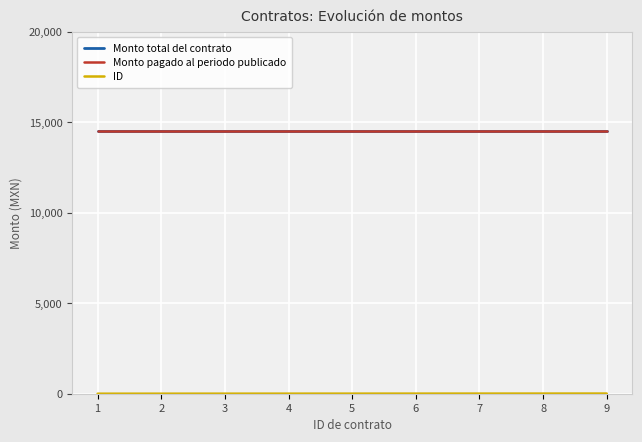

What is the total value across all series at 5?

29005